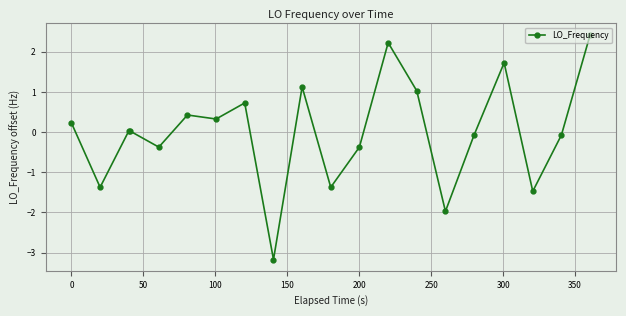

What is the value of the 15th point from the left?

-2.0